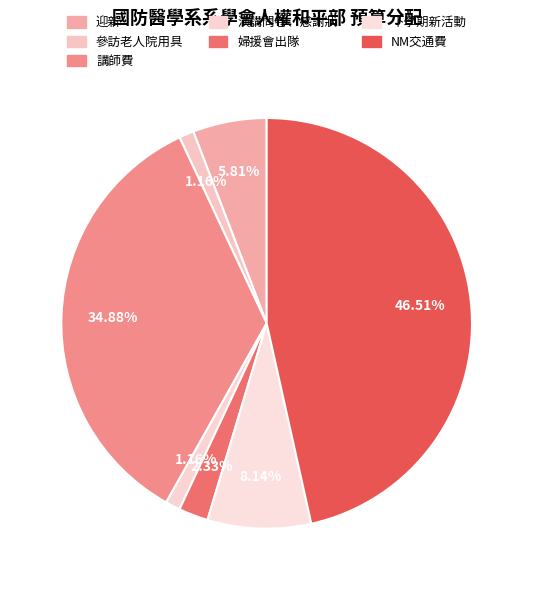

Which category has the smallest portion of the pie?

參訪老人院用具